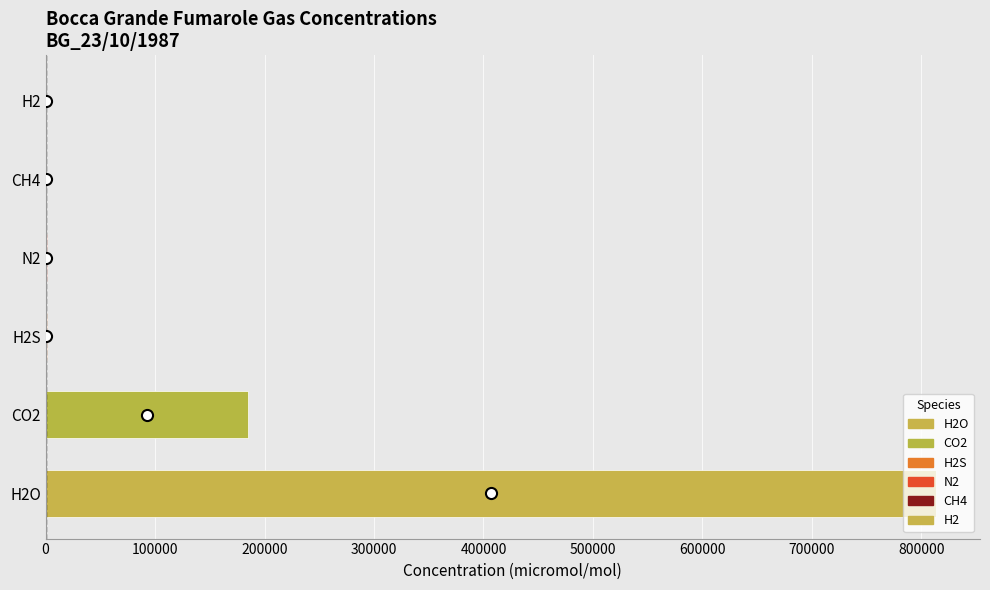

At which category does the chart reach its peak across all series?

H2O